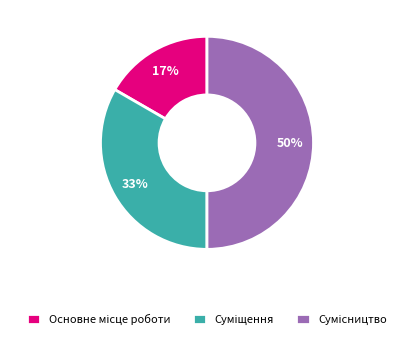

To the nearest percent, what is the difference between the largest and smallest slice percentages?

33%